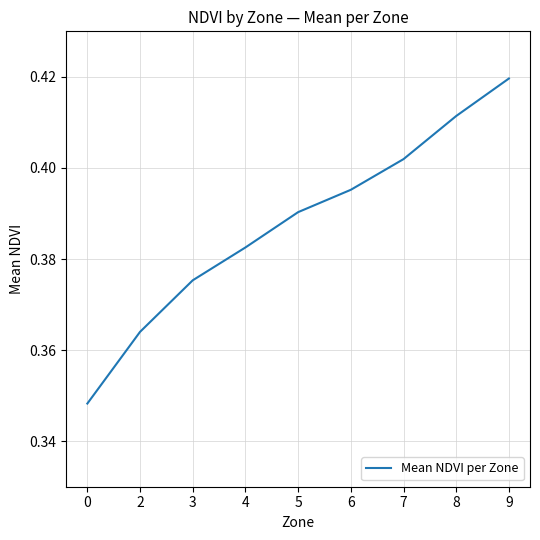

Does the chart display data point markers on the line(s)?

No